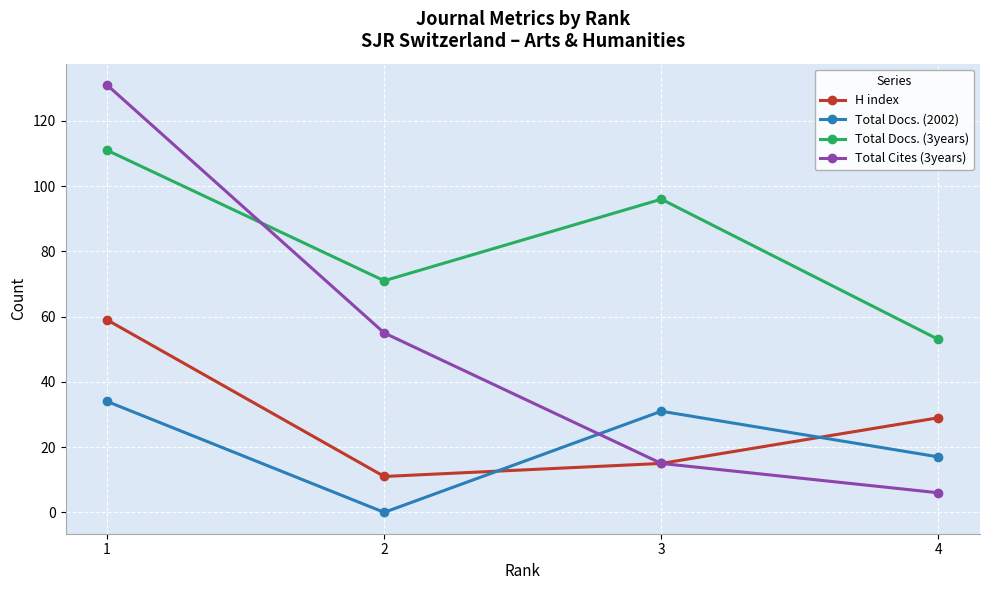

What is the greatest value displayed?

131